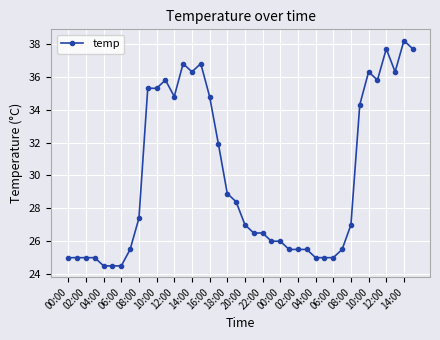

What is the difference between the second highest and second lowest values?

13.2